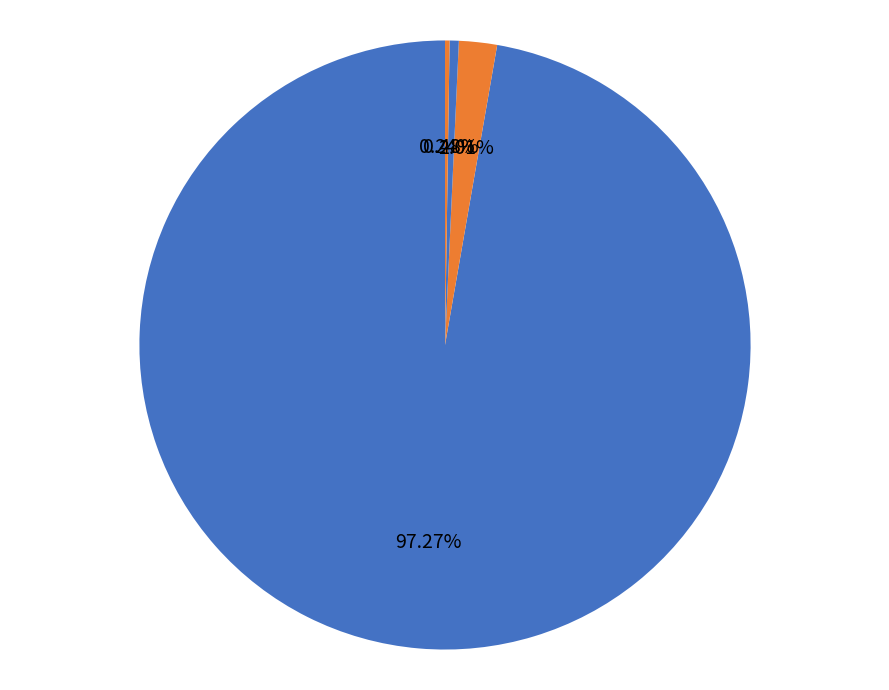

Which slice represents more than half of the pie?

United States